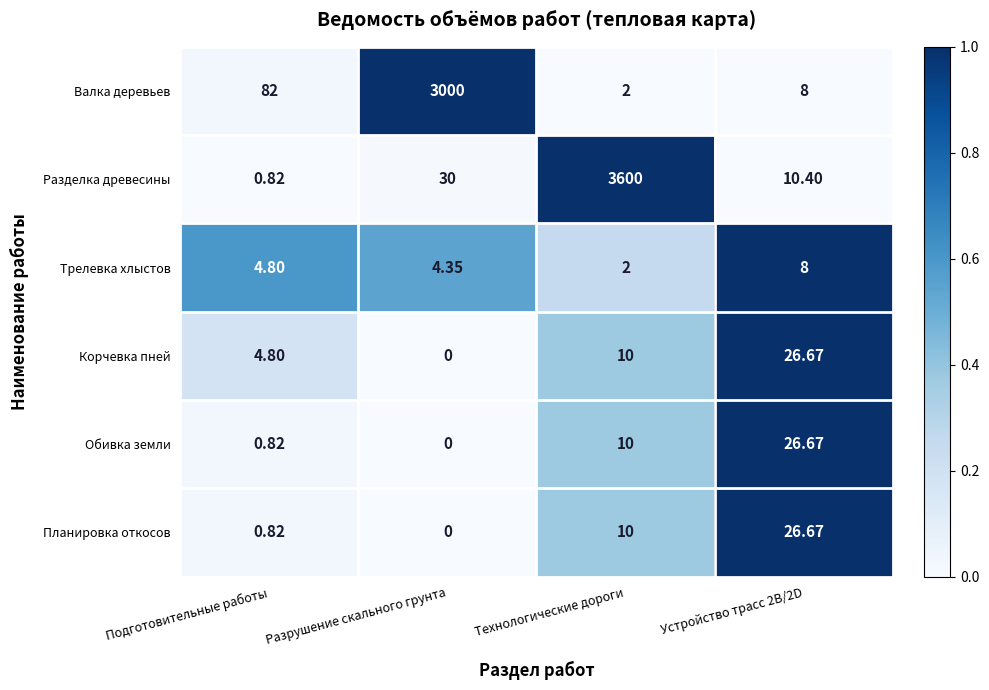

Where does the Трелевка хлыстов series first go above 4?

Подготовительные работы